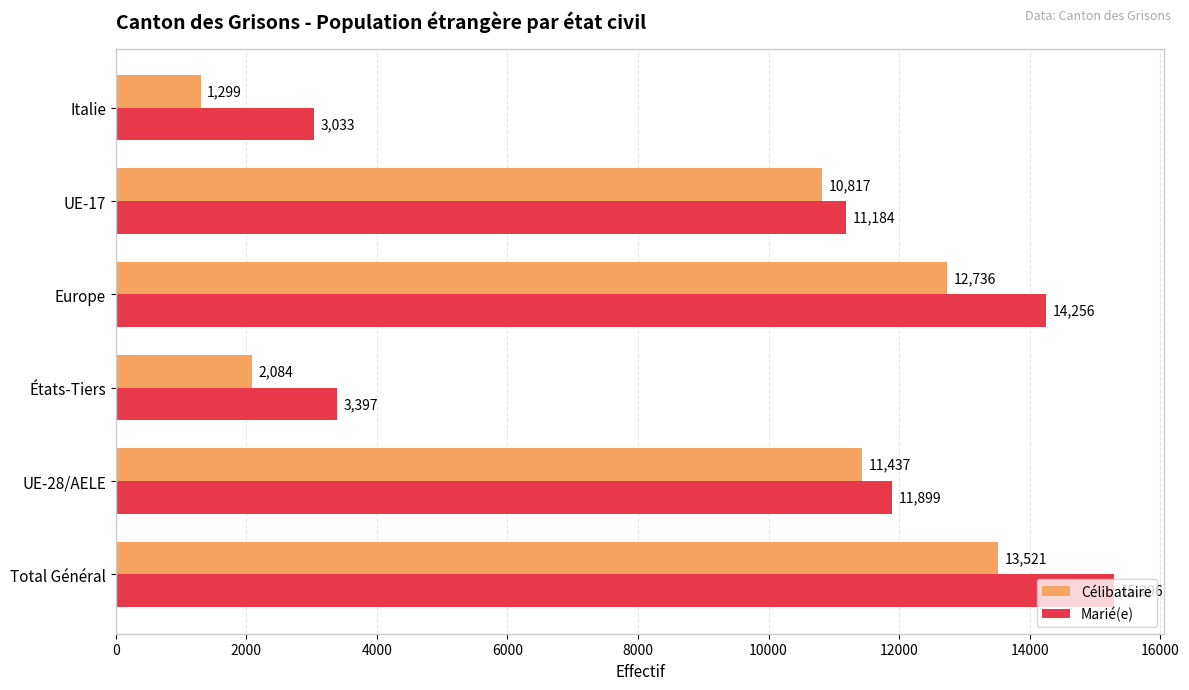

Between Total Général and UE-17, which series saw the biggest shift?

Marié(e)